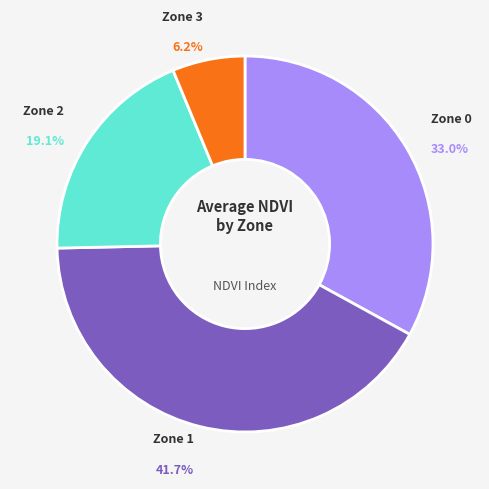

Does any single category account for the majority?

No